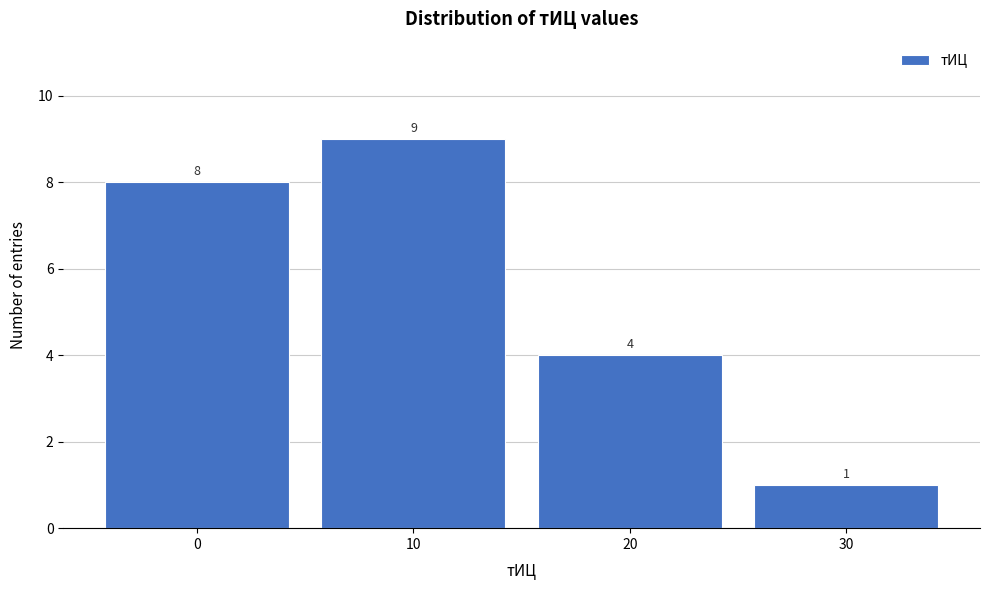

Reading left to right, transcribe this chart: for each bar, give the range it covers on the x-axis and its height.

-5 to 5: 8
5 to 15: 9
15 to 25: 4
25 to 35: 1